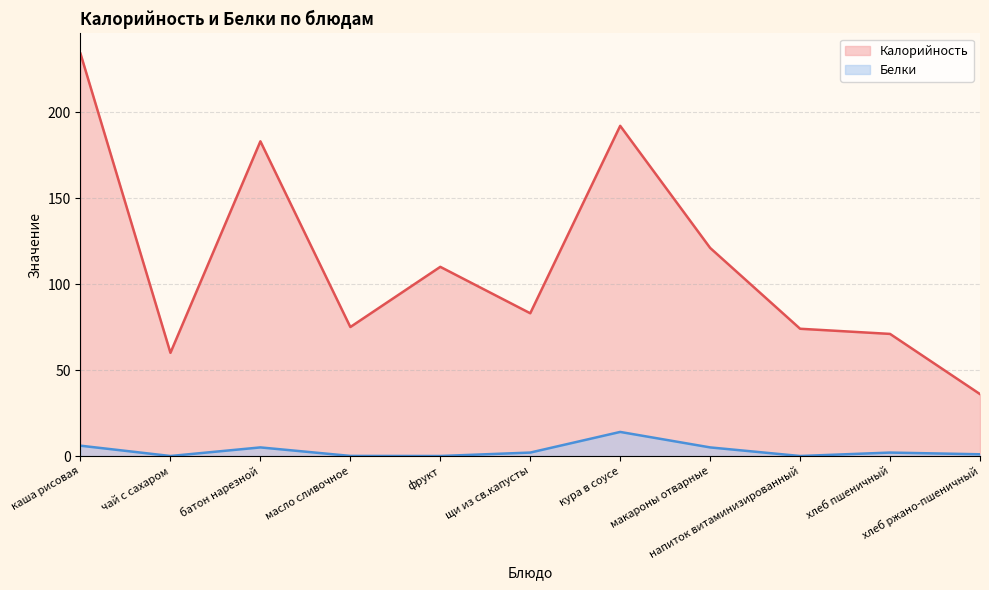

Is the value of Белки at макароны отварные greater than the value of Калорийность at батон нарезной?

No